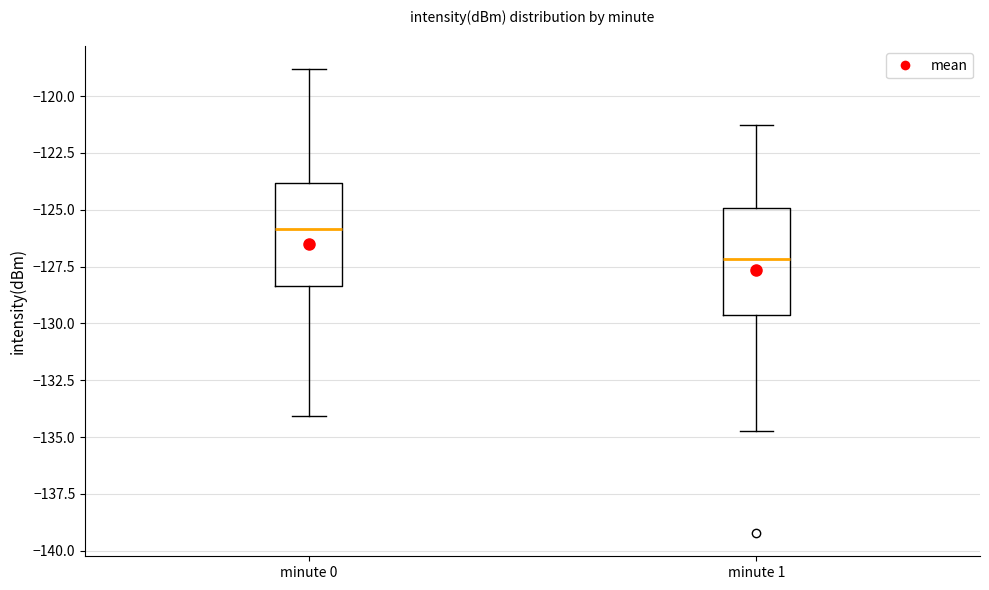

Where is the upper edge of the box for minute 1 on the y-axis? The values are not printed on the chart, so give them approximately, as read against the axis.

-125.0